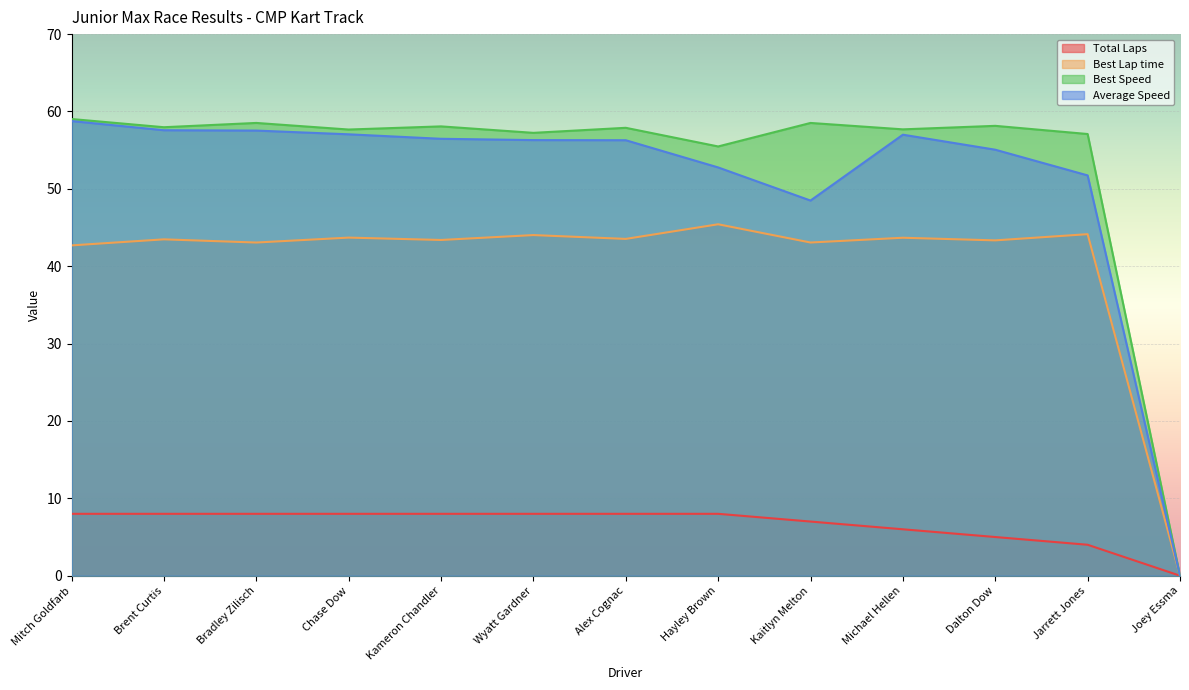

At which label is Average Speed closest to 29?

Kaitlyn Melton